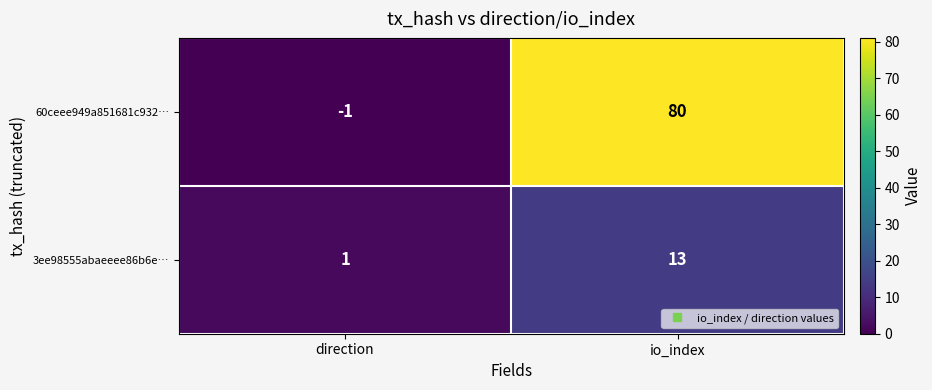

Read the 60ceee949a851681c932… value at io_index.

80